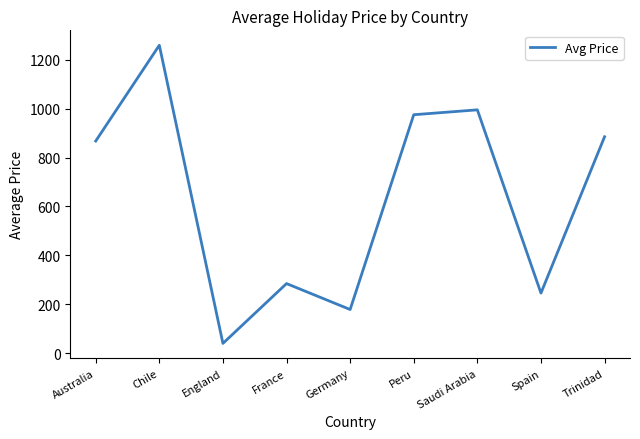

What is the sum of all values?

5732.1